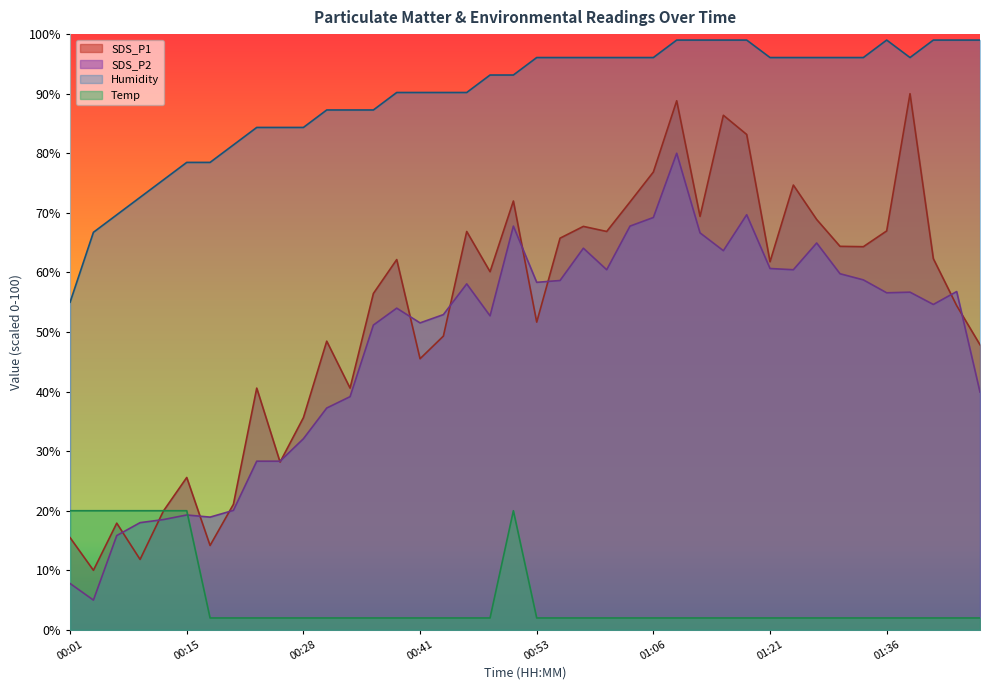

Rank the series by their average value, from lowest to highest.

SDS_P2, SDS_P1